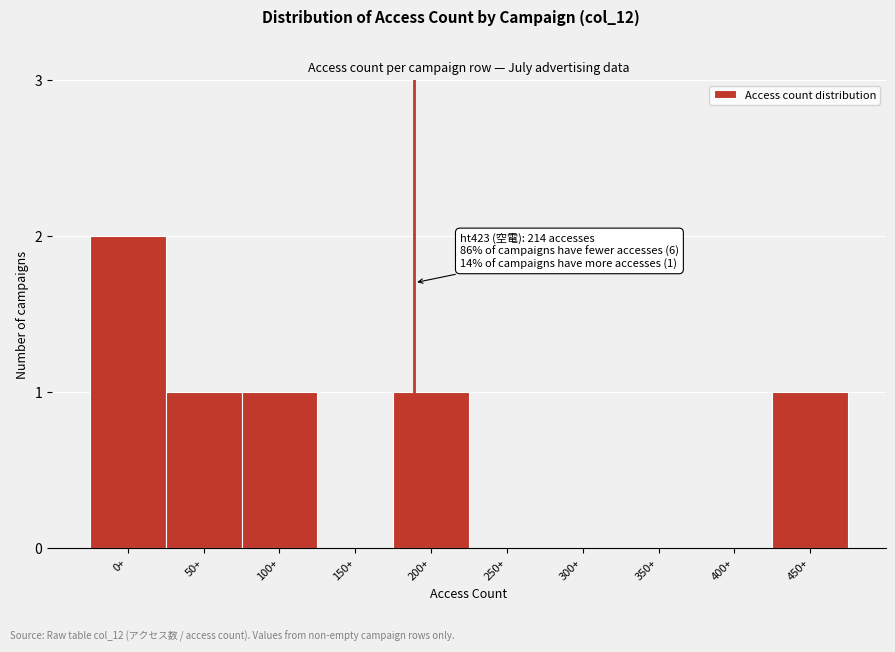

Reading left to right, extract all data points from this chart.

0+=2	50+=1	100+=1	150+=0	200+=1	250+=0	300+=0	350+=0	400+=0	450+=1